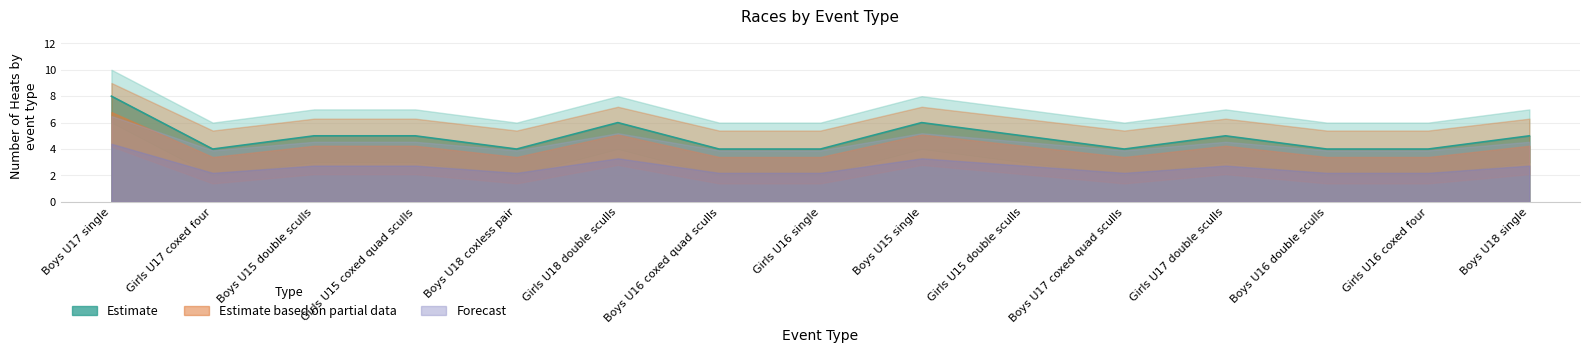

Does the chart have visible grid lines?

Yes